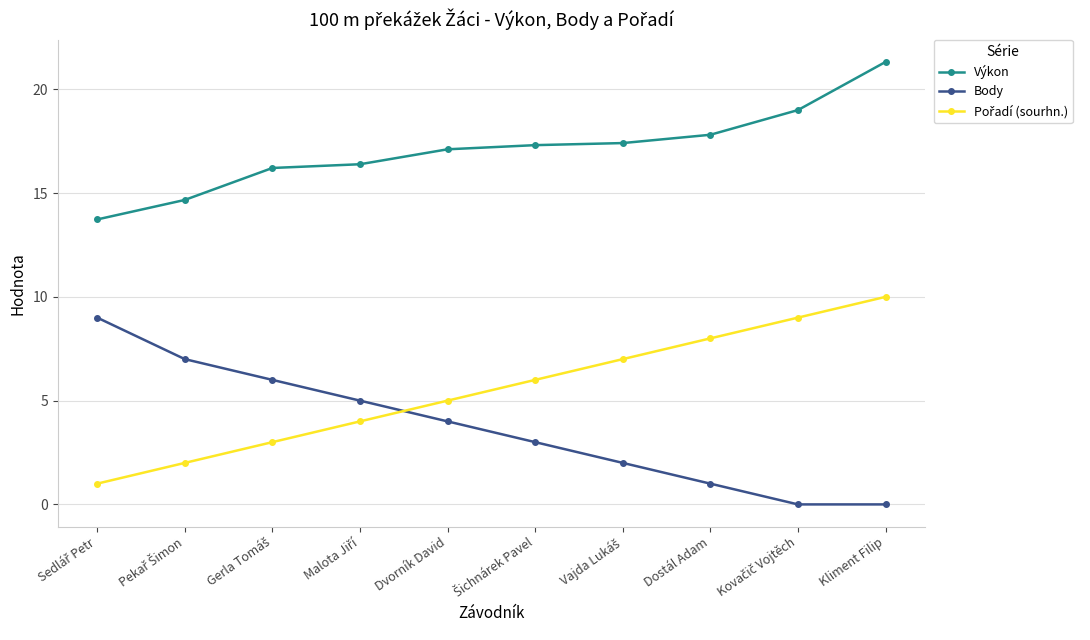

Count the Body values in the range 1 to 6.

6